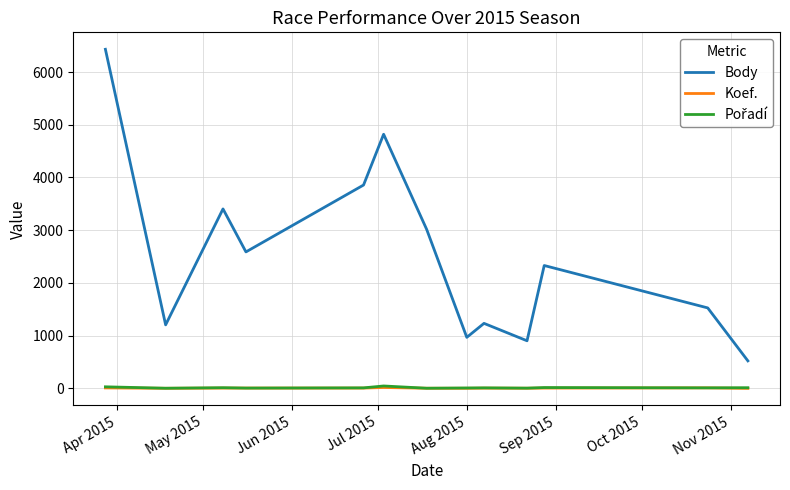

Which series has the largest total across all categories?

Body